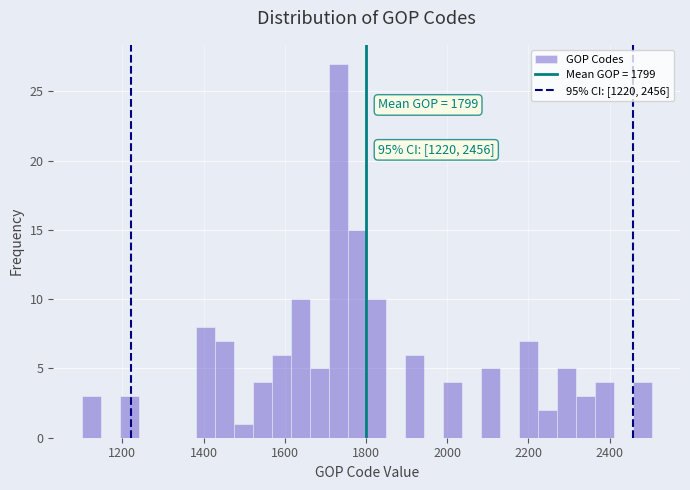

Read against the x-axis, roughly where is the centre of the tallest bar?

1740